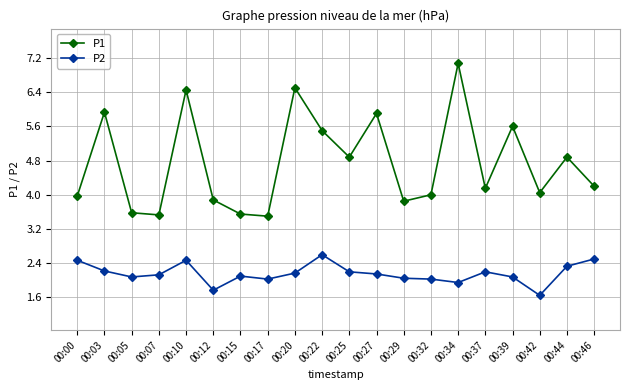

True or false: P2 has more than 1 points higher than both neighbors.

True